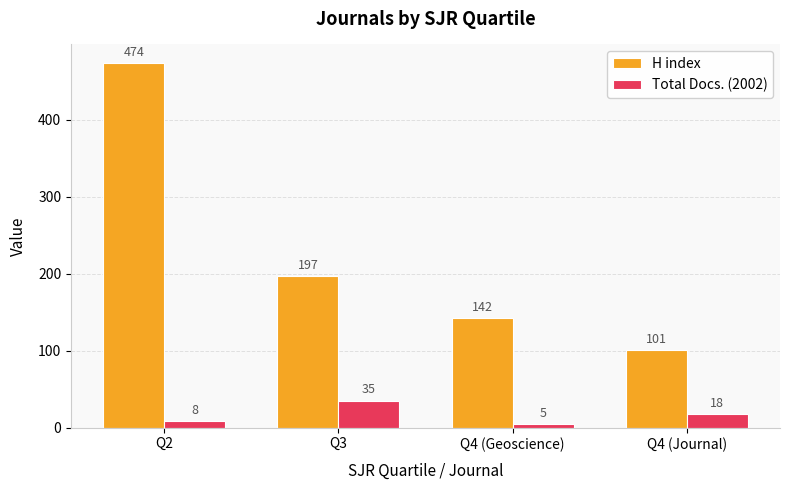

What is the sum of the H index values at Q2 and Q4 (Geoscience)?

616